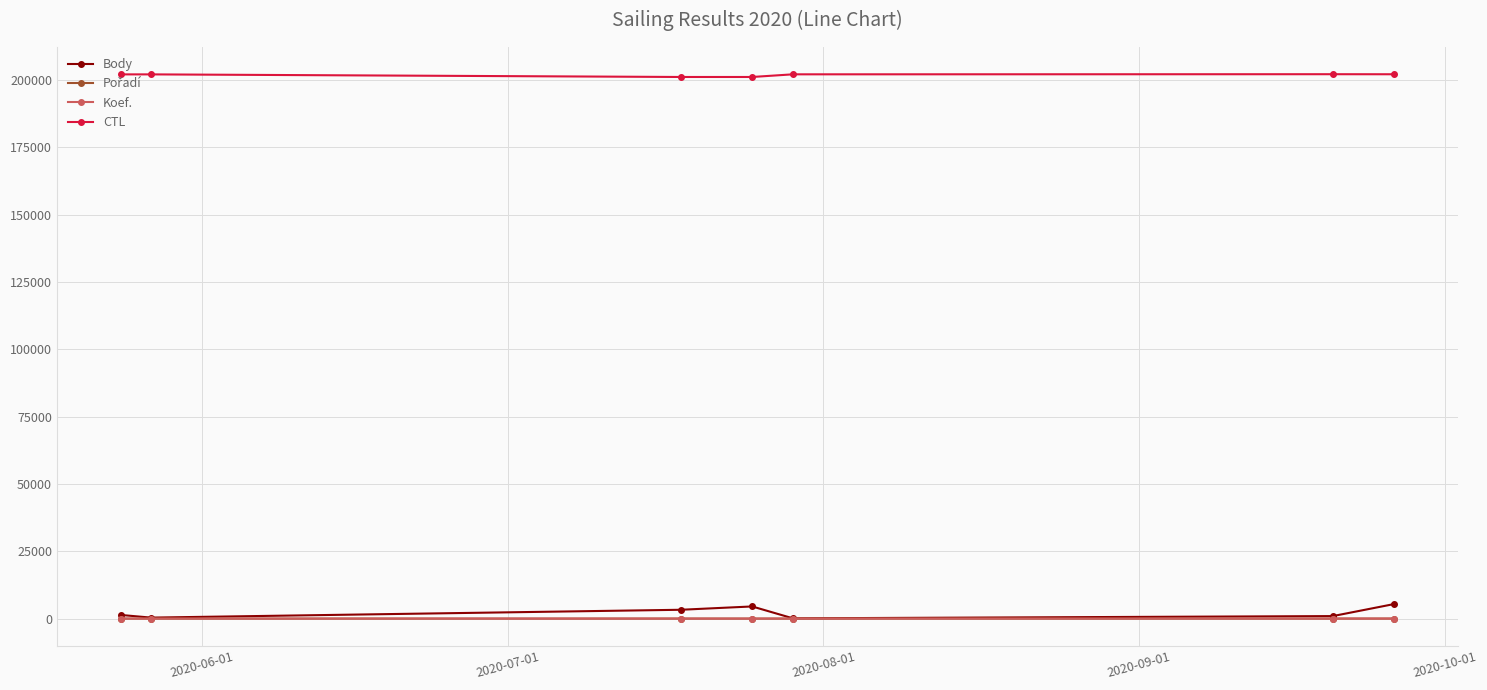

What is the value of the CTL point at the 3rd from the left?

201148